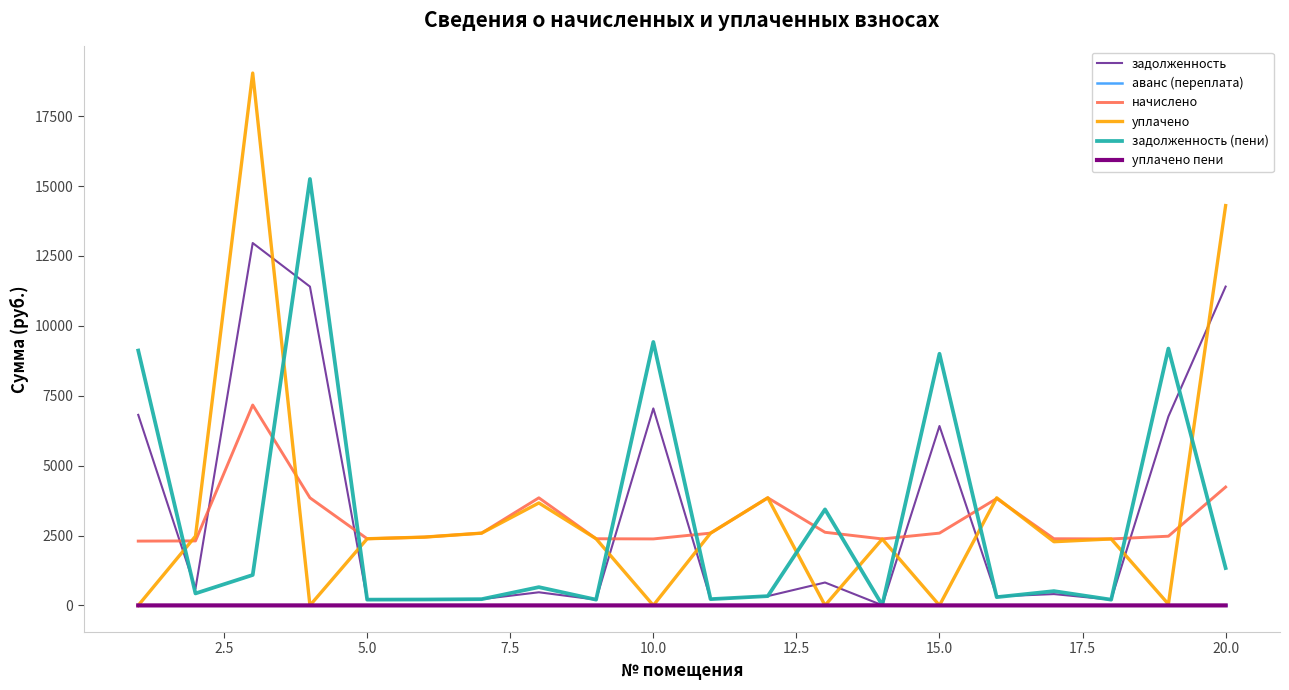

True or false: начислено and аванс (переплата) cross at least once.

False